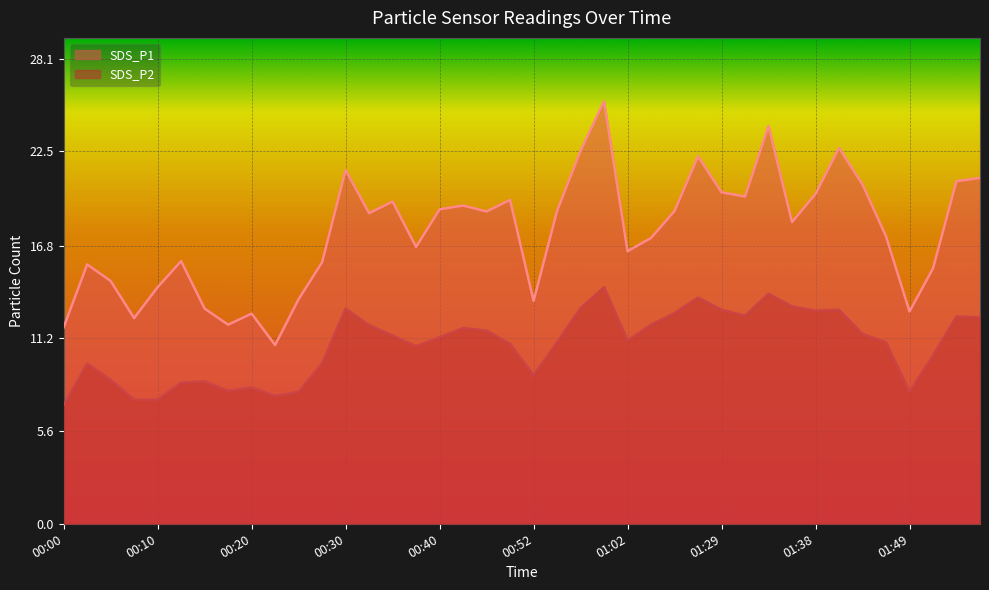

What is the smallest value displayed?

7.2